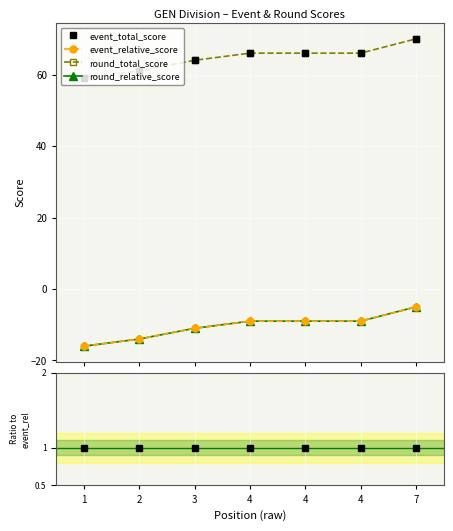

True or false: round_relative_score has more than 1 interior local peaks.

False